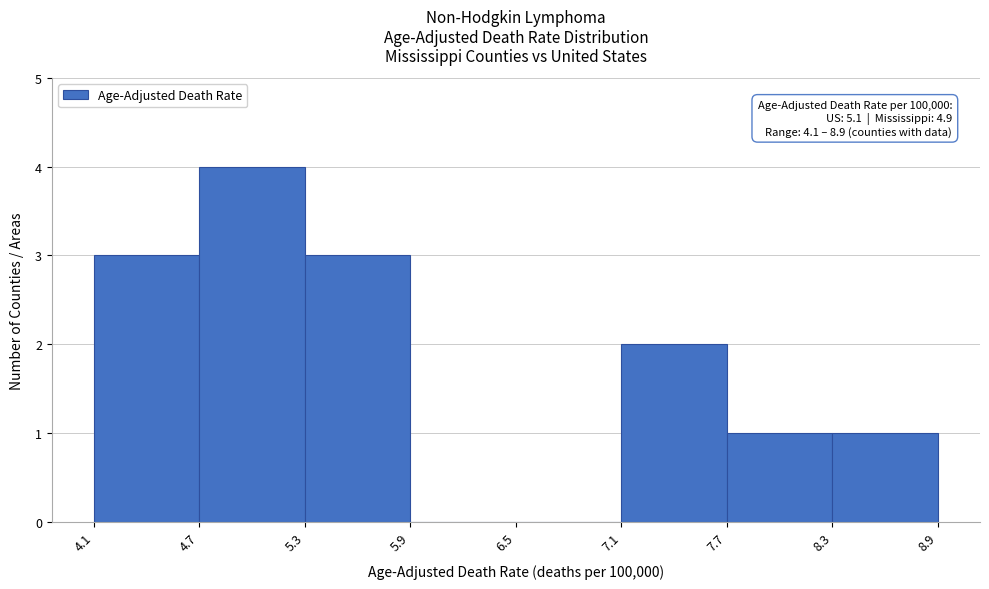

Which range on the x-axis has the tallest bar?

4.7 to 5.3